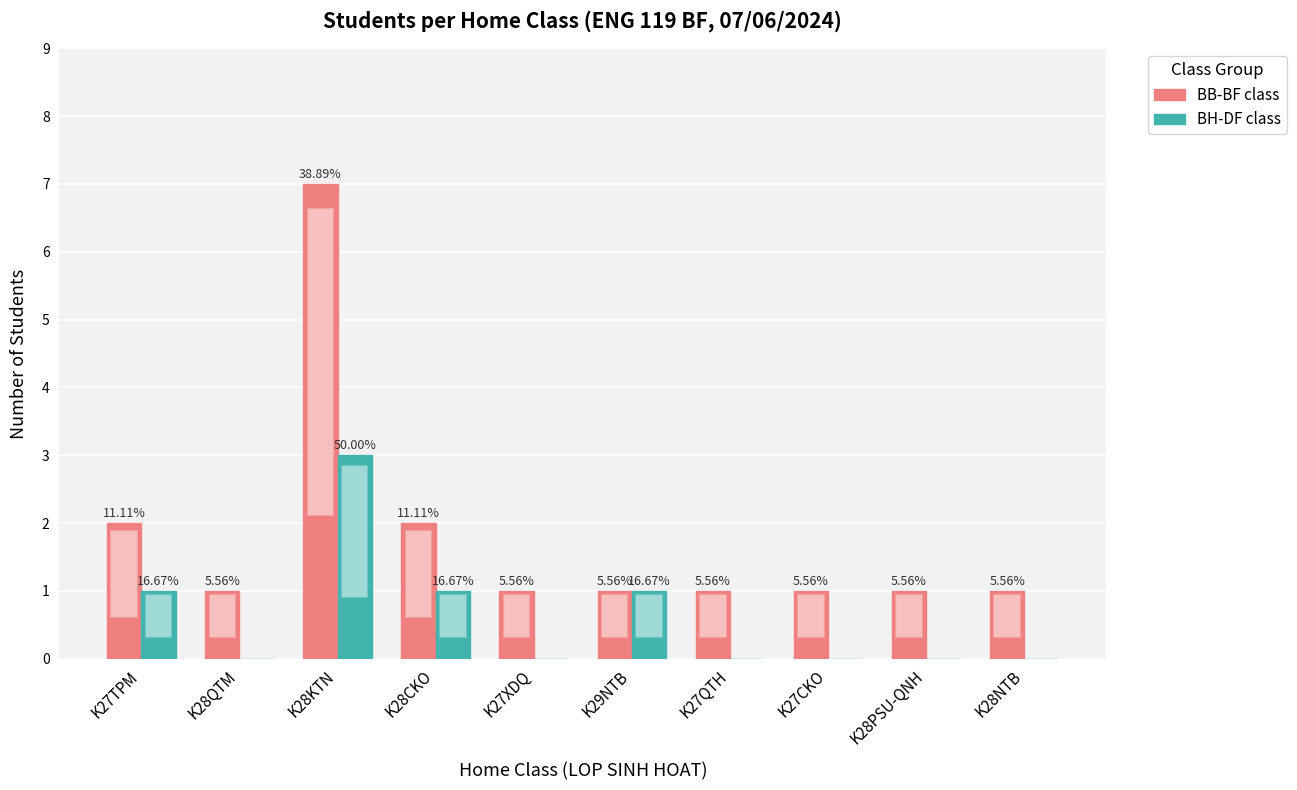

What is the spread (max minus min) of values at K27TPM?

1